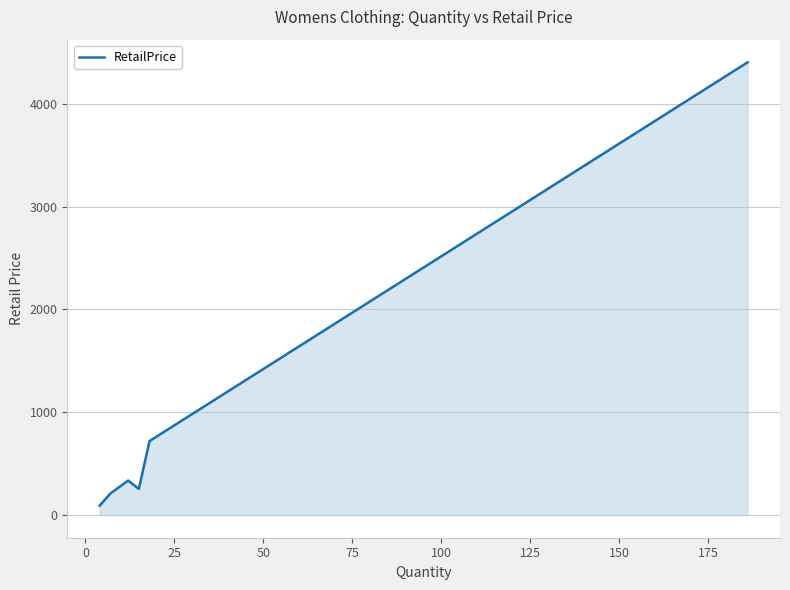

What is the greatest value displayed?

4402.9